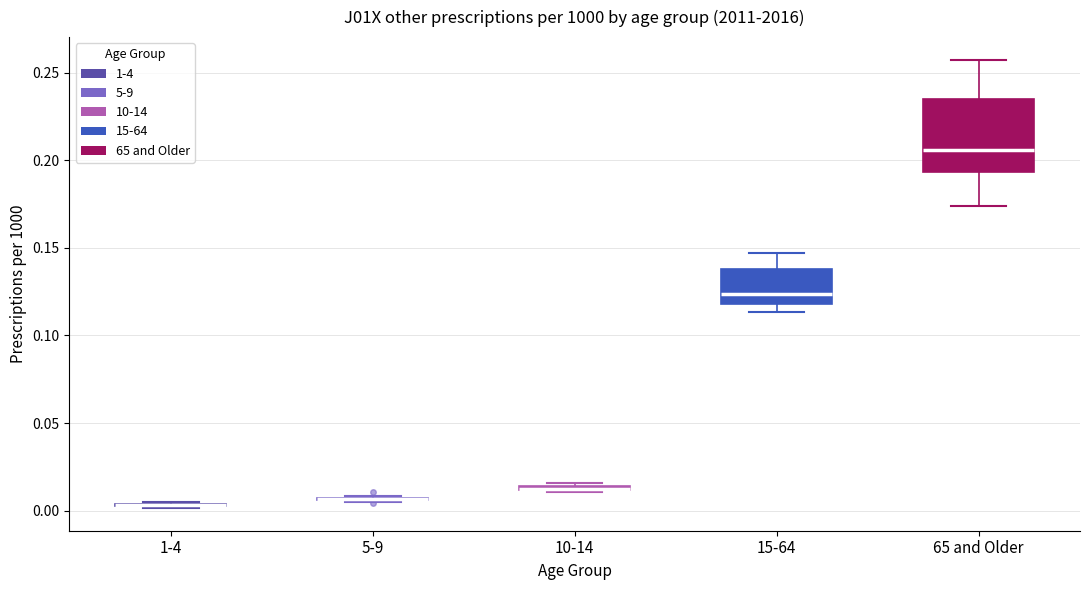

Comparing the boxes themselves (not the whiskers), which one is the tallest?

65 and Older